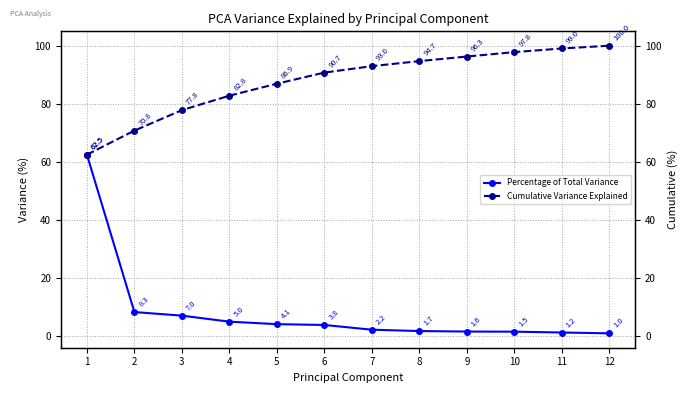

Rank the series by their average value, from highest to lowest.

Cumulative Variance Explained, Percentage of Total Variance